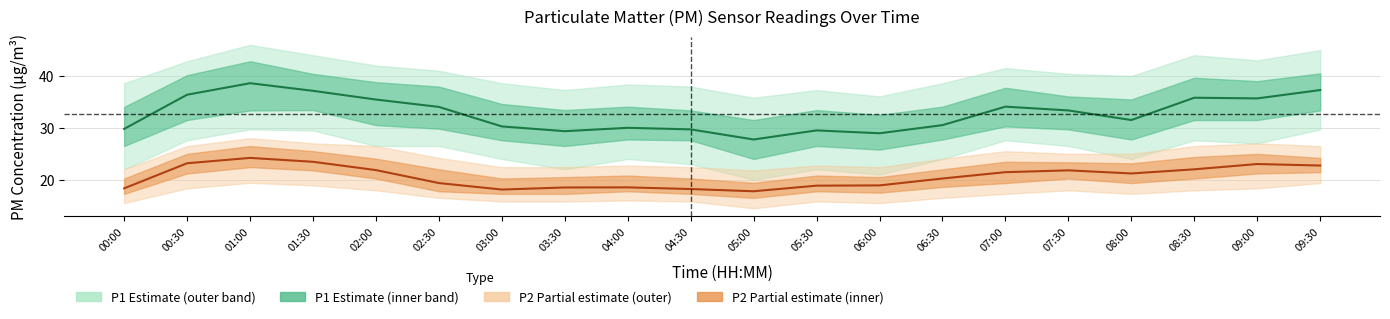

The value of P1 (PM10) at 04:00 is 30.0. True or false?

True